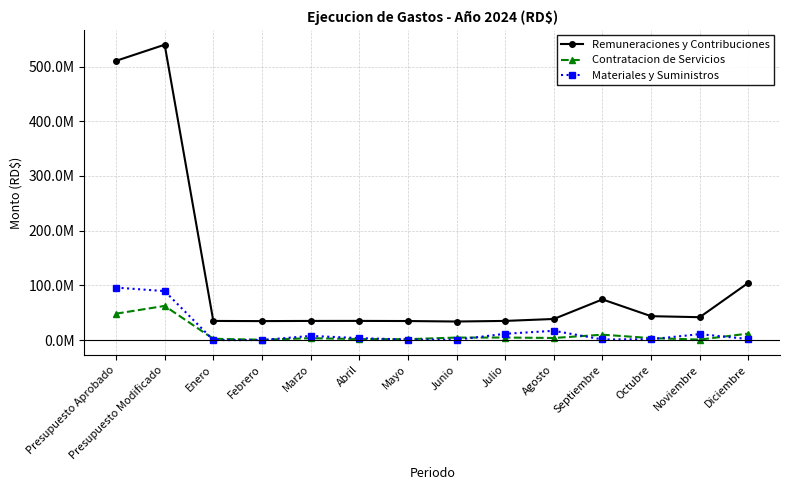

At which category does Remuneraciones y Contribuciones reach its first local peak?

Presupuesto Modificado